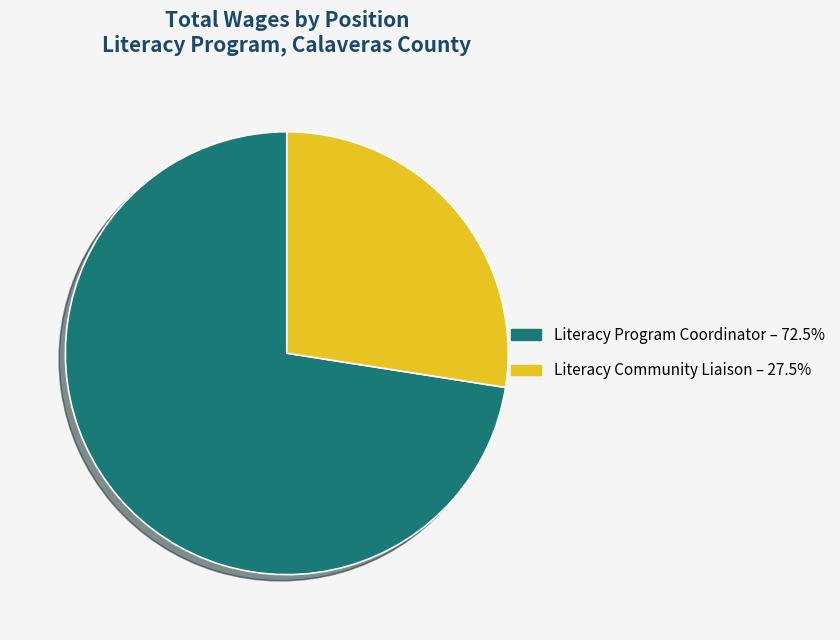

How many slices are in this pie chart?

2